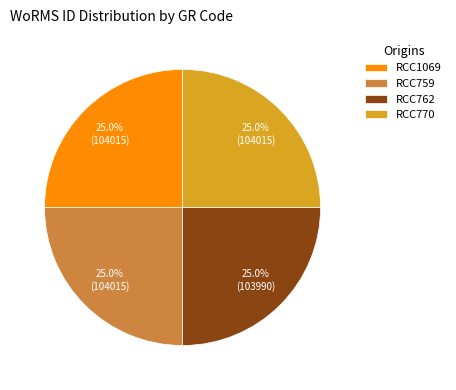

True or false: RCC1069 accounts for 25% of the total.

True